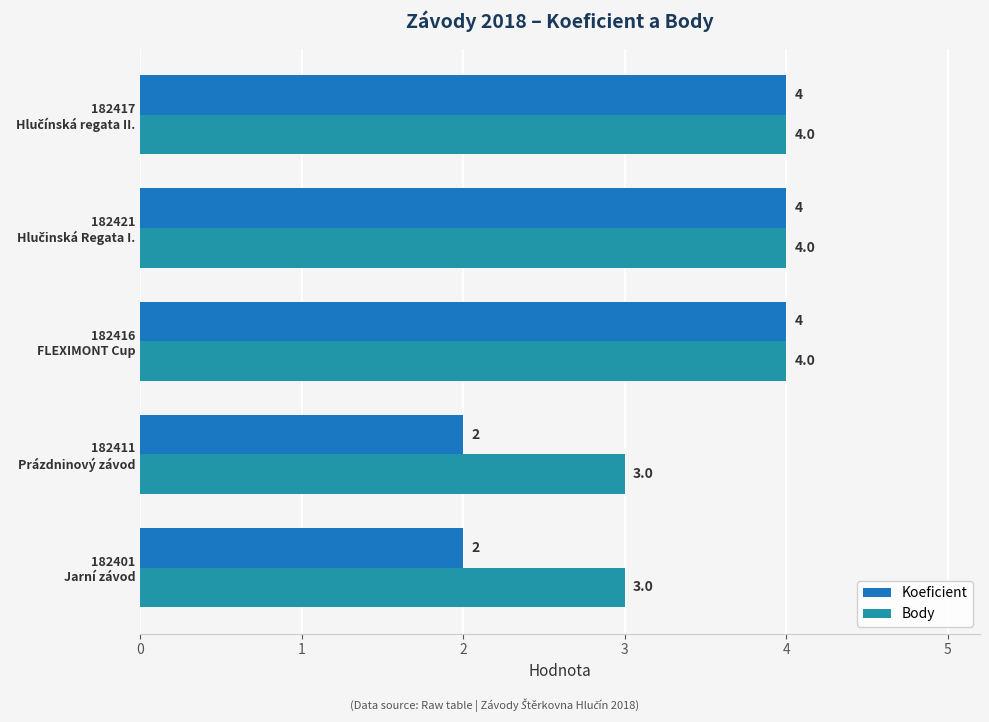

What is the sum of all Body values?

18